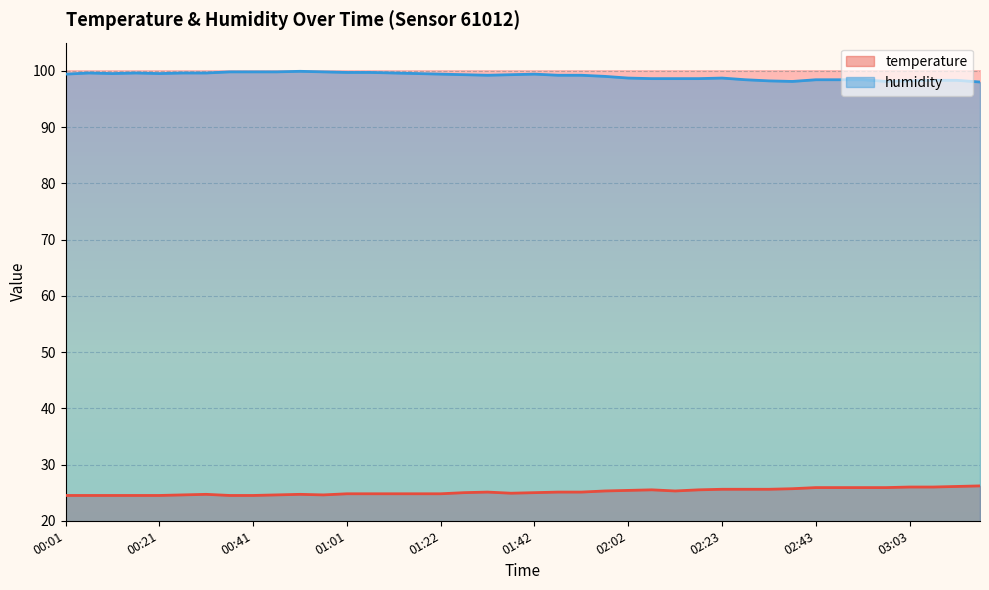

What is the approximate value of temperature at 02:48?

25.9